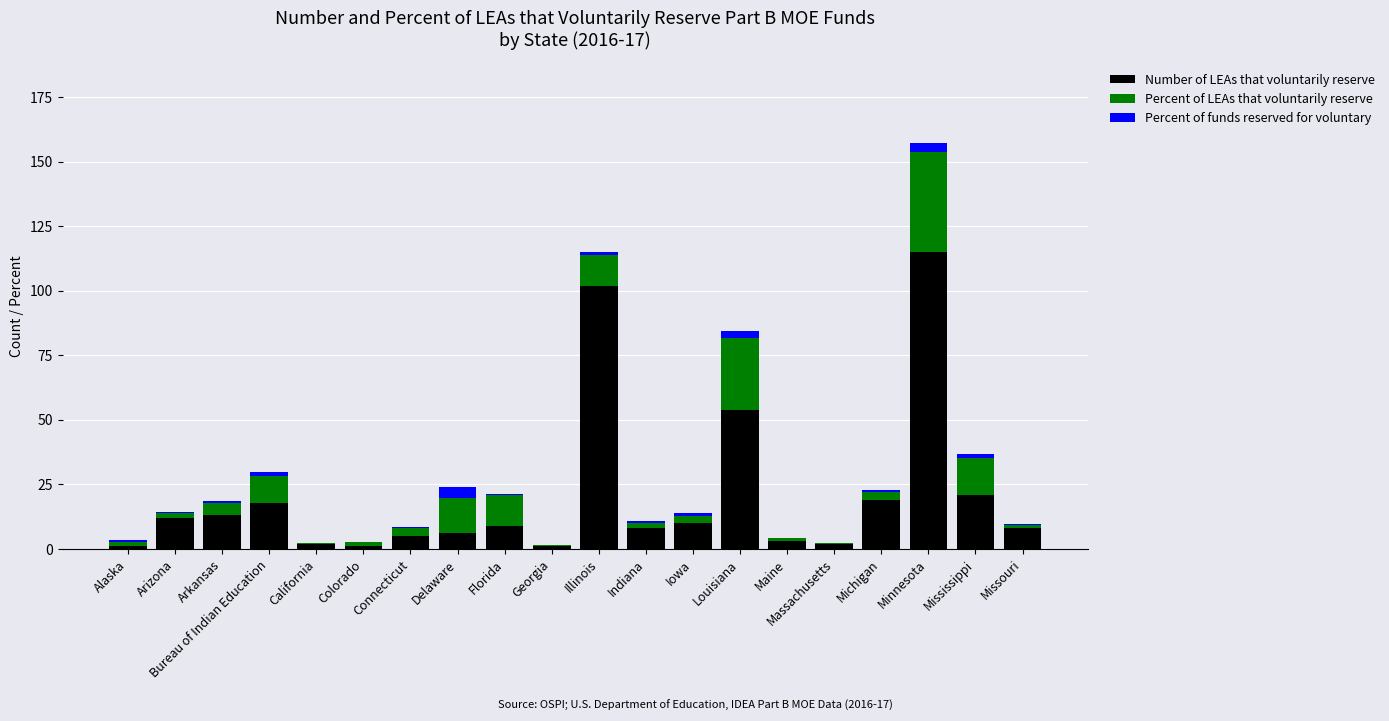

At which category is the sum across all series the highest?

Minnesota